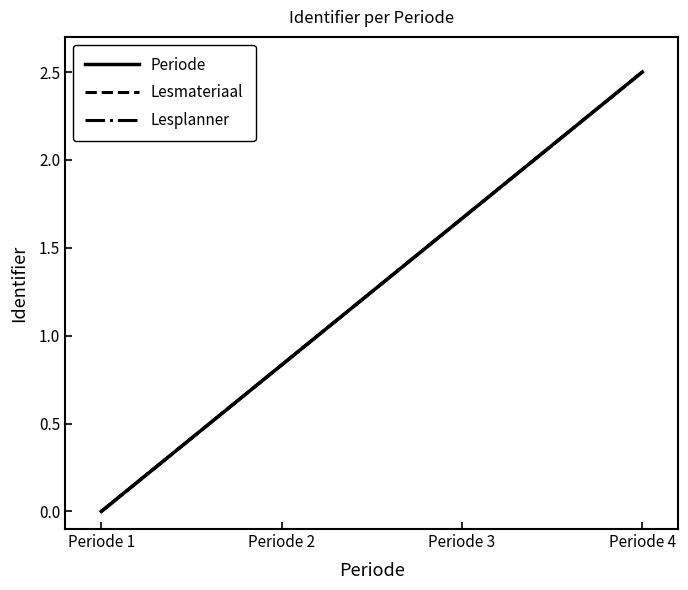

Rank the series by their maximum value, from highest to lowest.

Periode, Lesmateriaal, Lesplanner